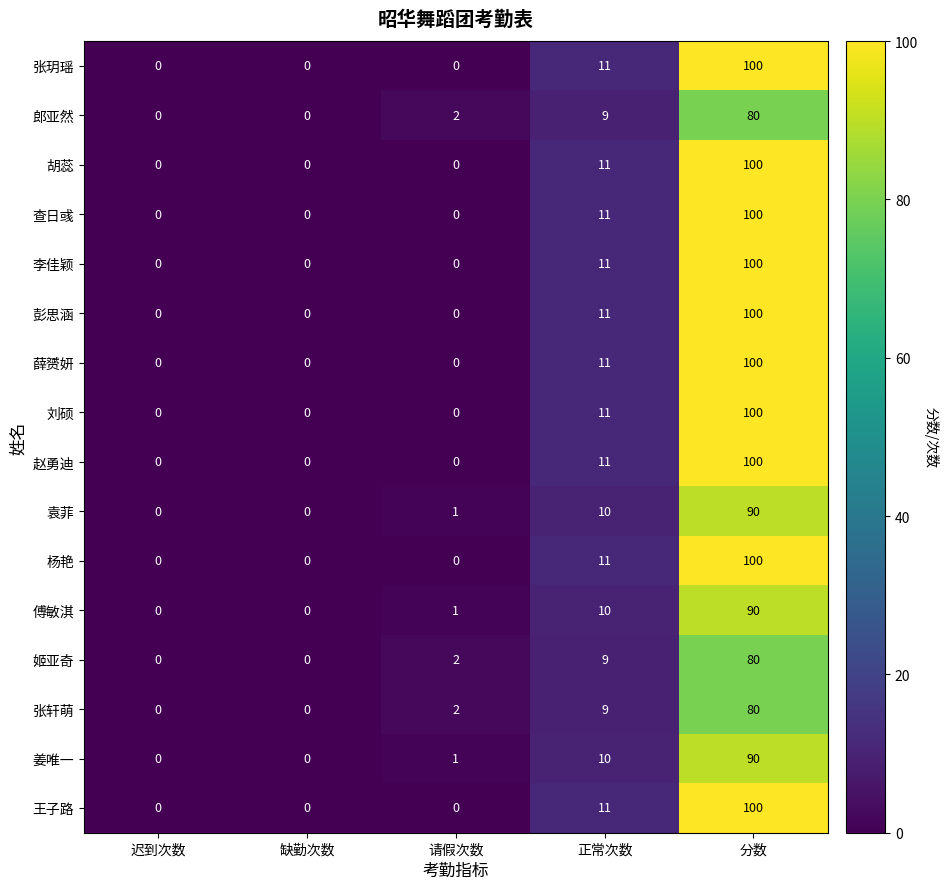

What is the difference between the maximum and minimum values in the 傅敏淇 series?

90